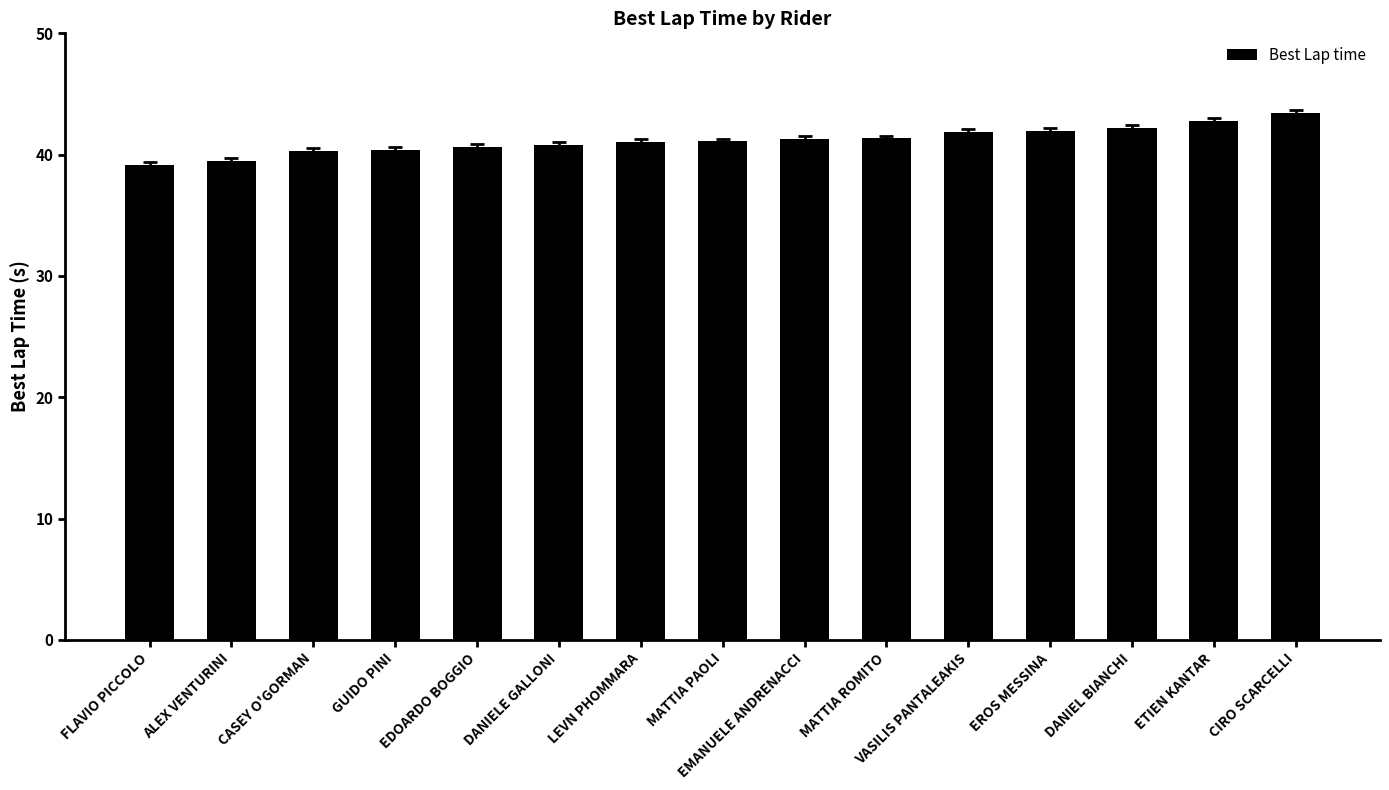

What is the change in value from EMANUELE ANDRENACCI to ETIEN KANTAR?

+1.4